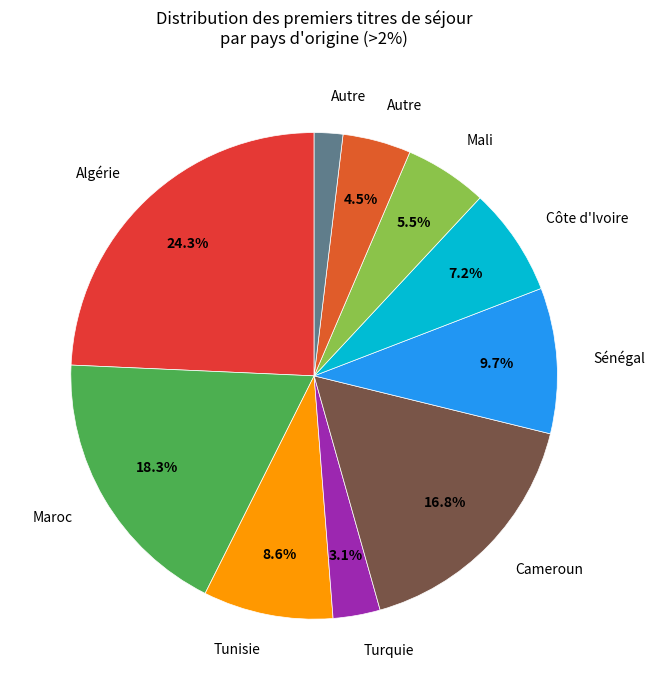

How many segments does this pie chart have?

10